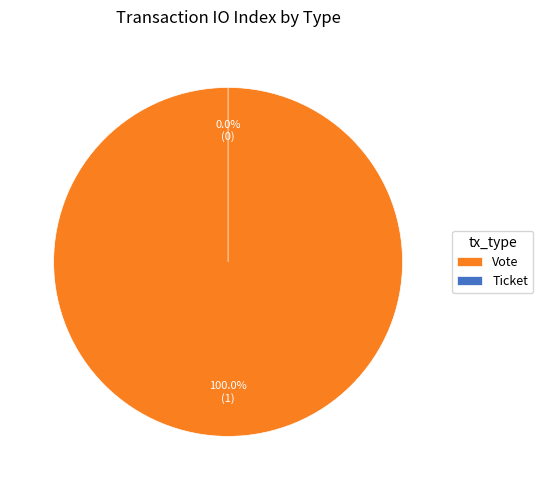

Does any single category account for the majority?

Yes